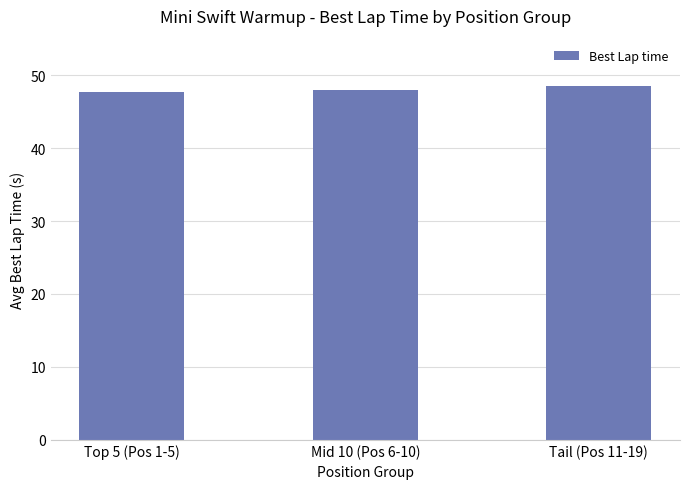

What is the value of the 2nd bar from the left?

48.0